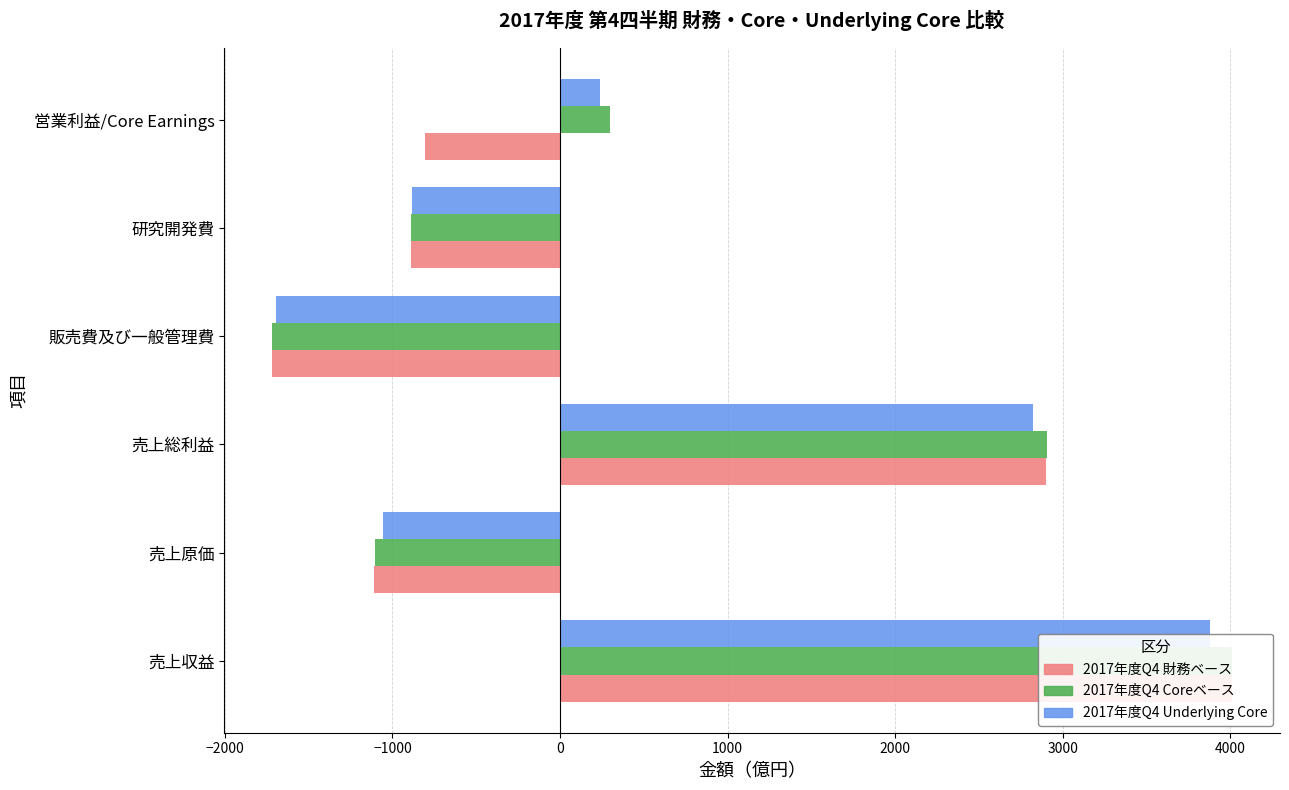

Is the value of 2017年度Q4 Underlying Core at 営業利益/Core Earnings greater than the value of 2017年度Q4 財務ベース at 売上原価?

Yes